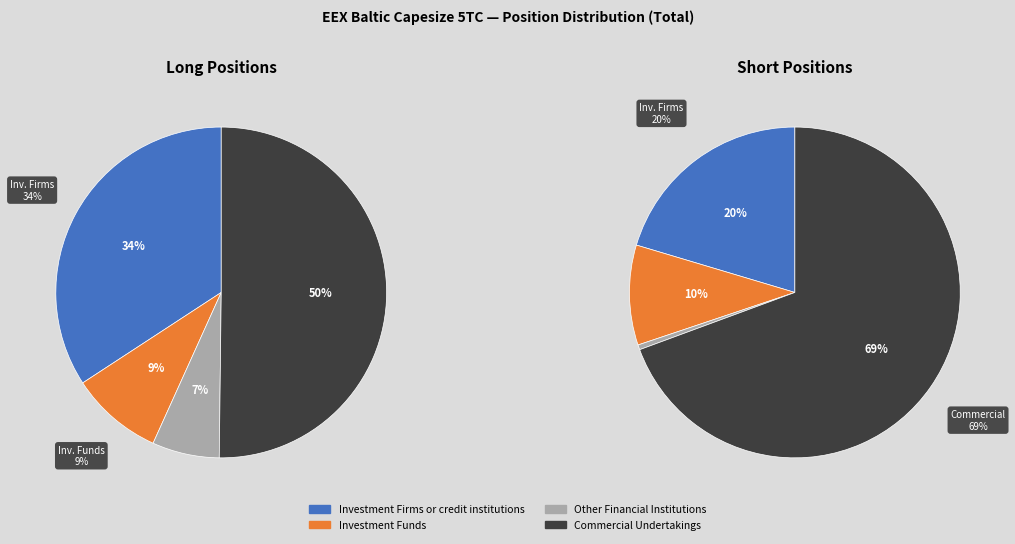

What is the smallest slice in the pie chart?

Other Financial Institutions